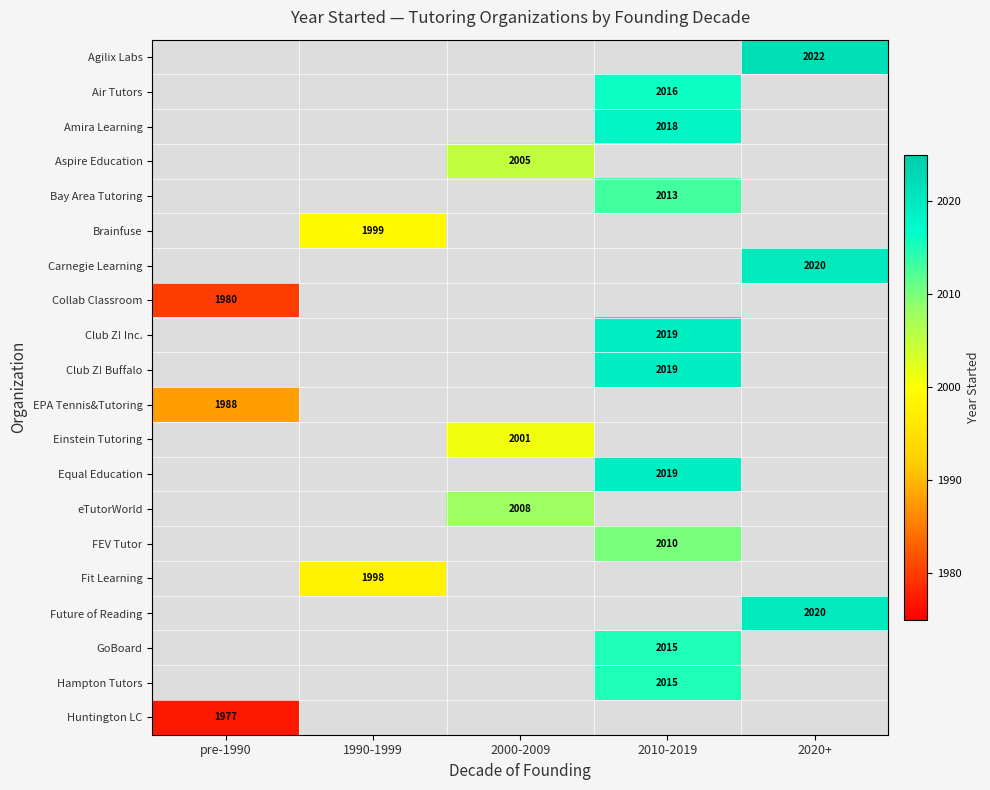

The Club Z! Buffalo series shows 2019 at 2010-2019. True or false?

True